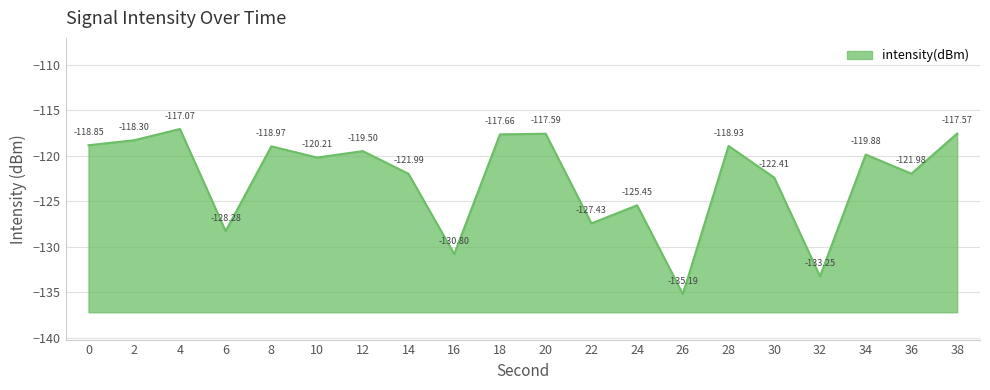

What is the value of the 2nd point from the left?

-118.3